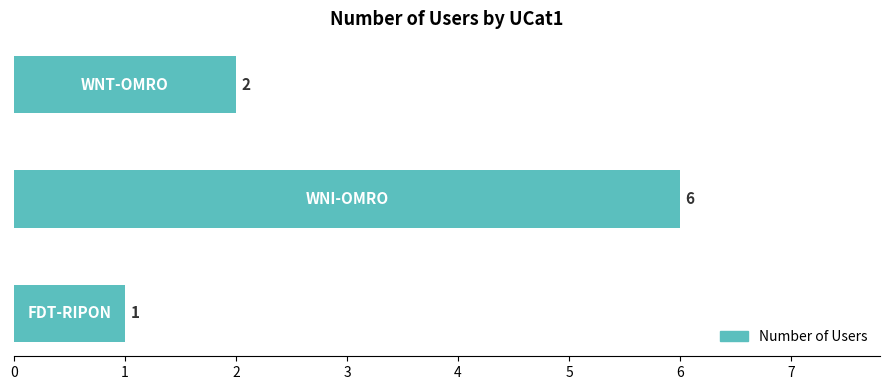

How many values are between 1 and 6?

3